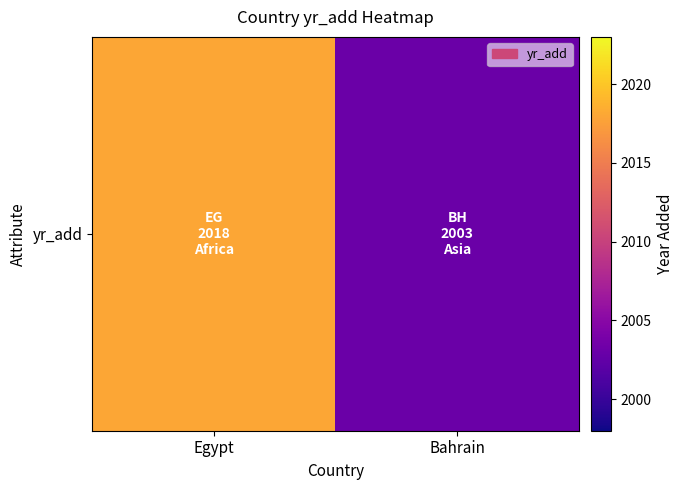

Which category has the highest value across all series?

Egypt